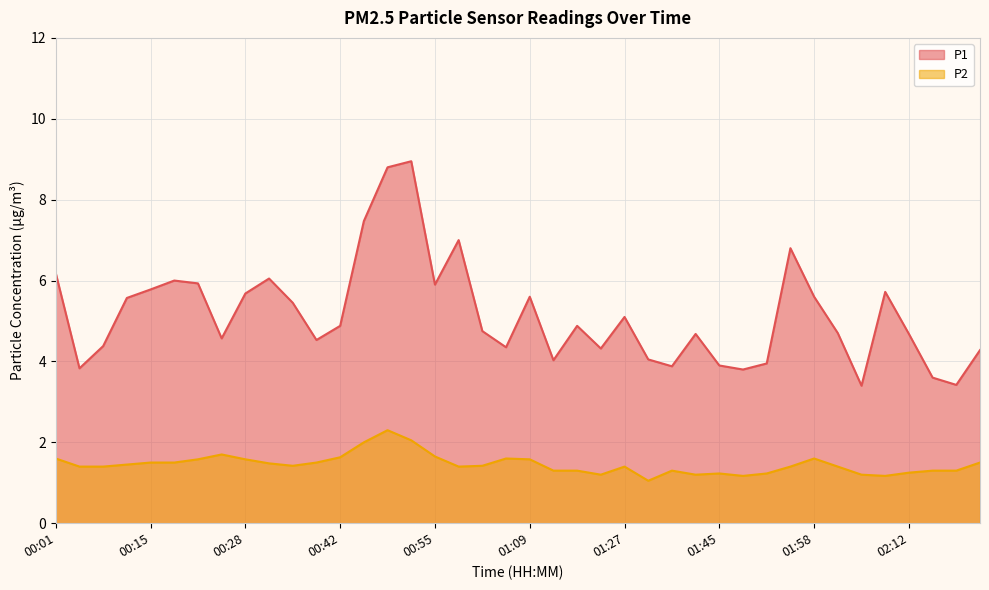

True or false: P1 has more than 2 interior local peaks.

True